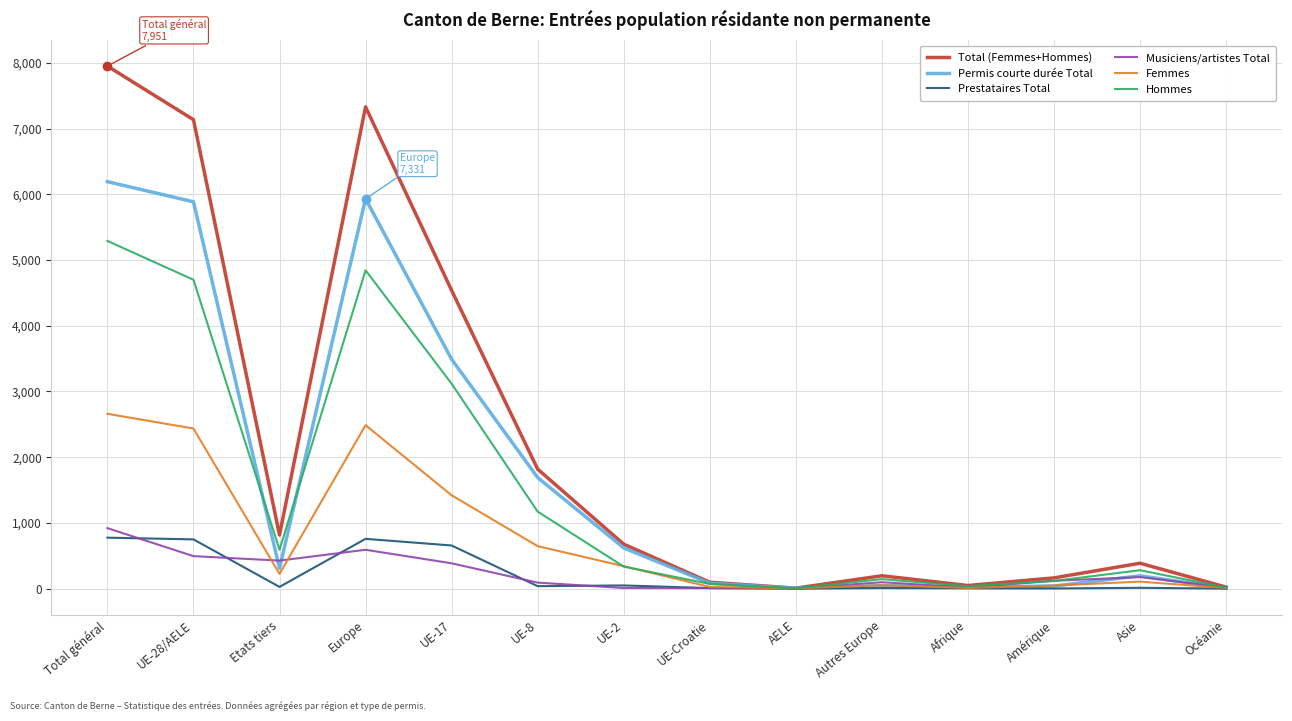

Which series changed the most between UE-17 and UE-2?

Total (Femmes+Hommes)